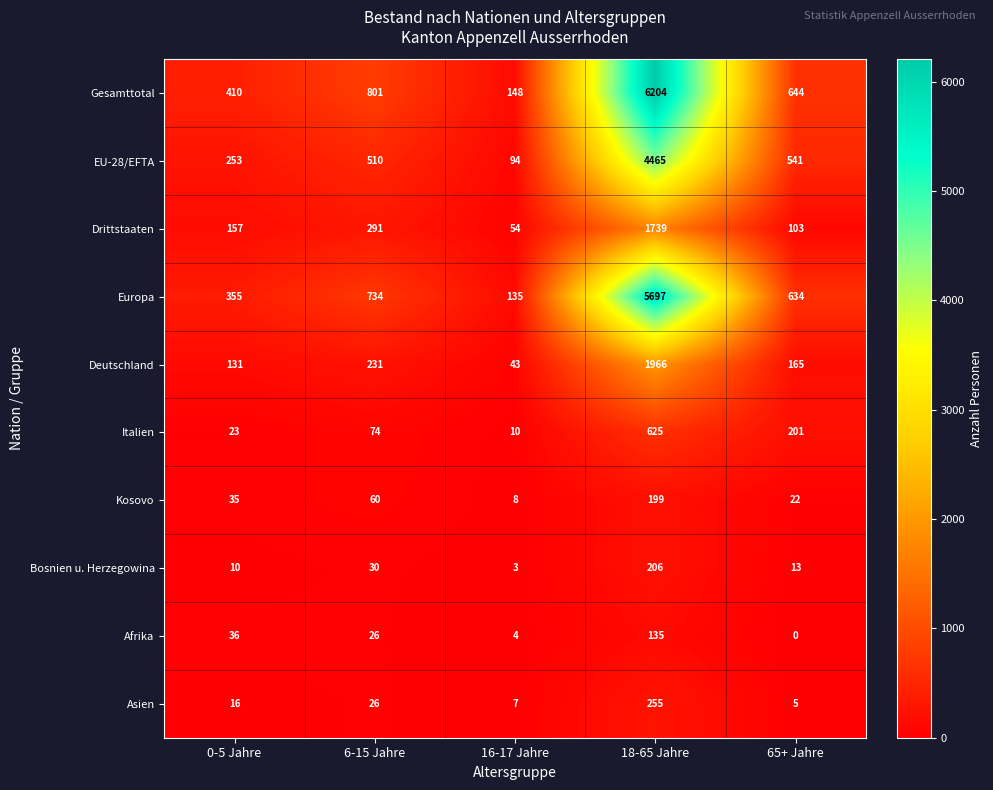

Which category has the lowest value across all series?

65+ Jahre